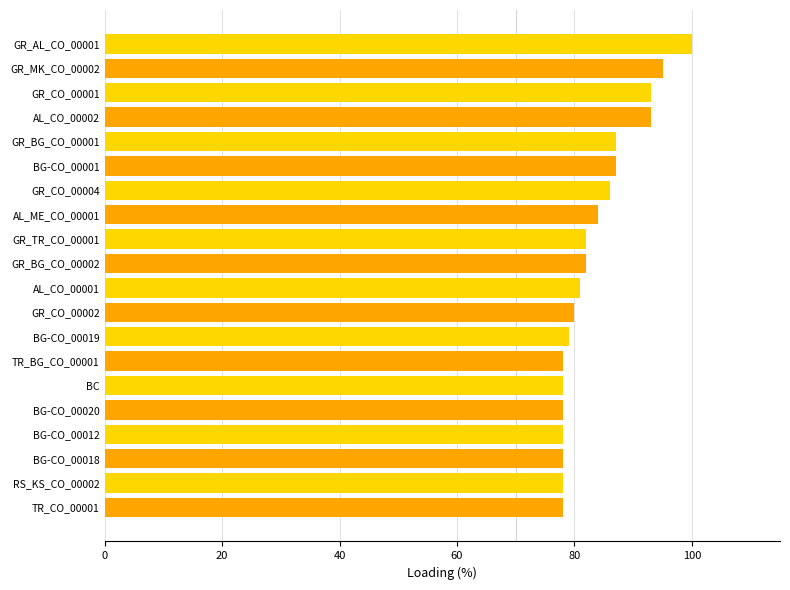

What is the difference between the maximum and minimum values?

22